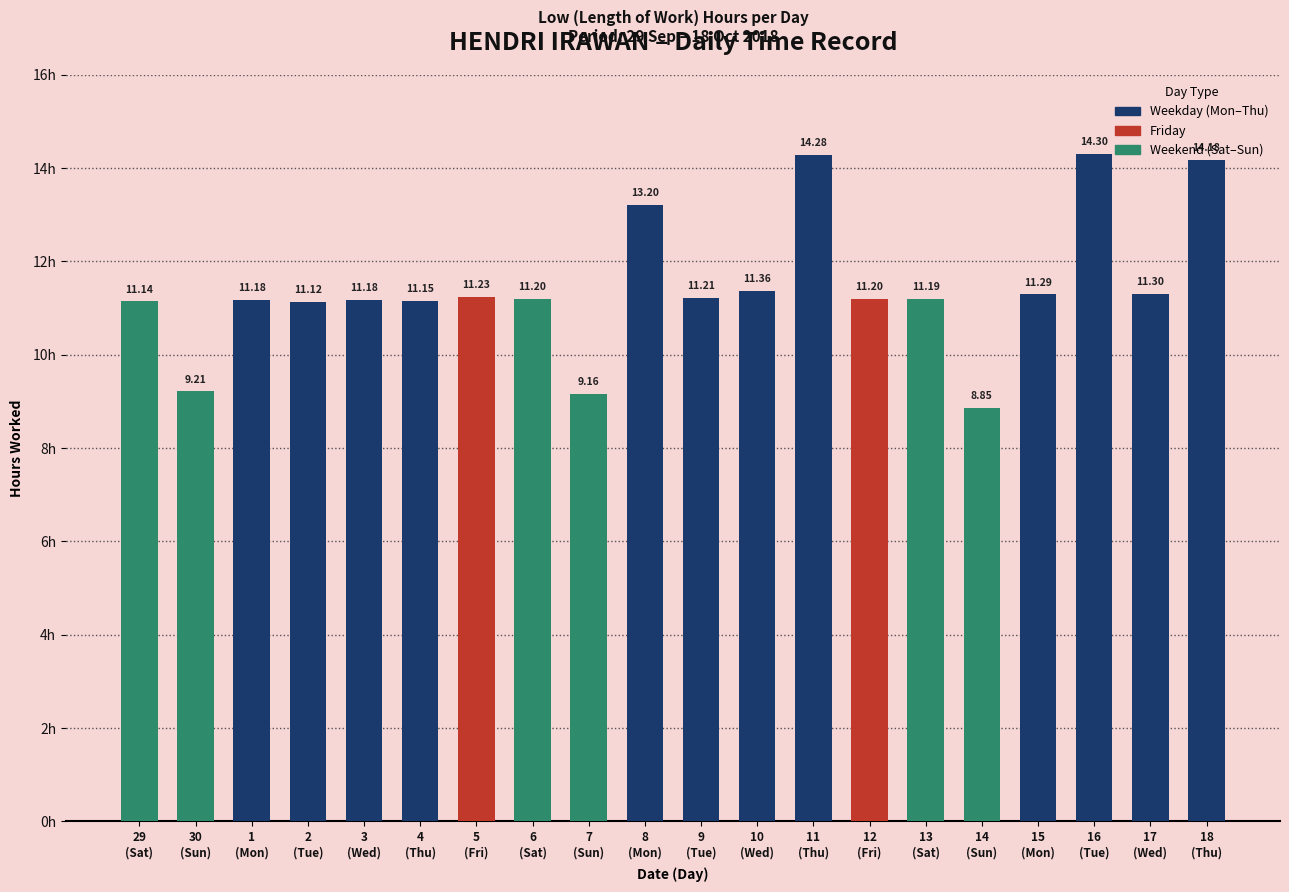

What is the average value?

11.4